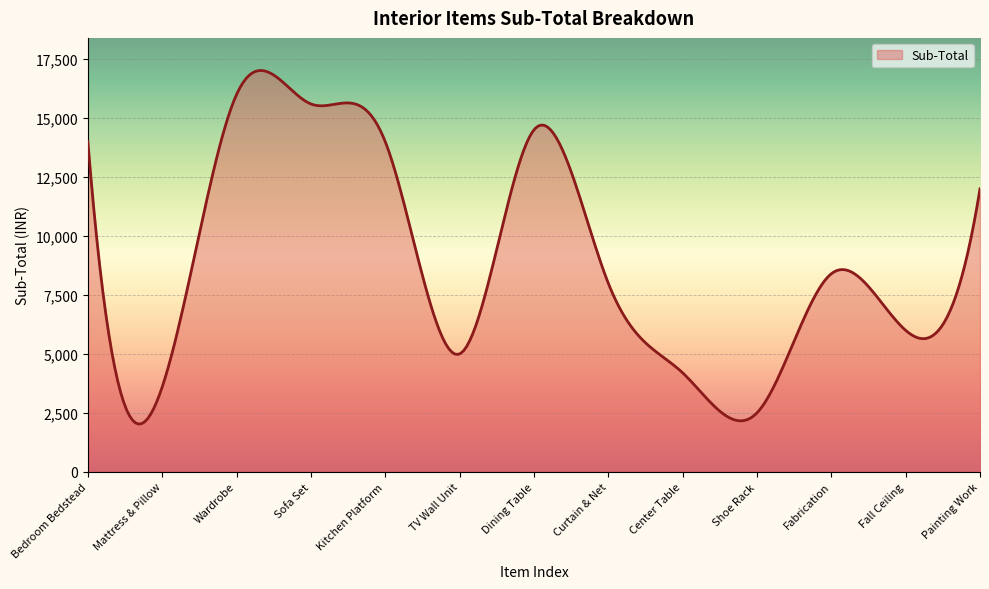

What is the maximum value shown in the chart?

17018.6